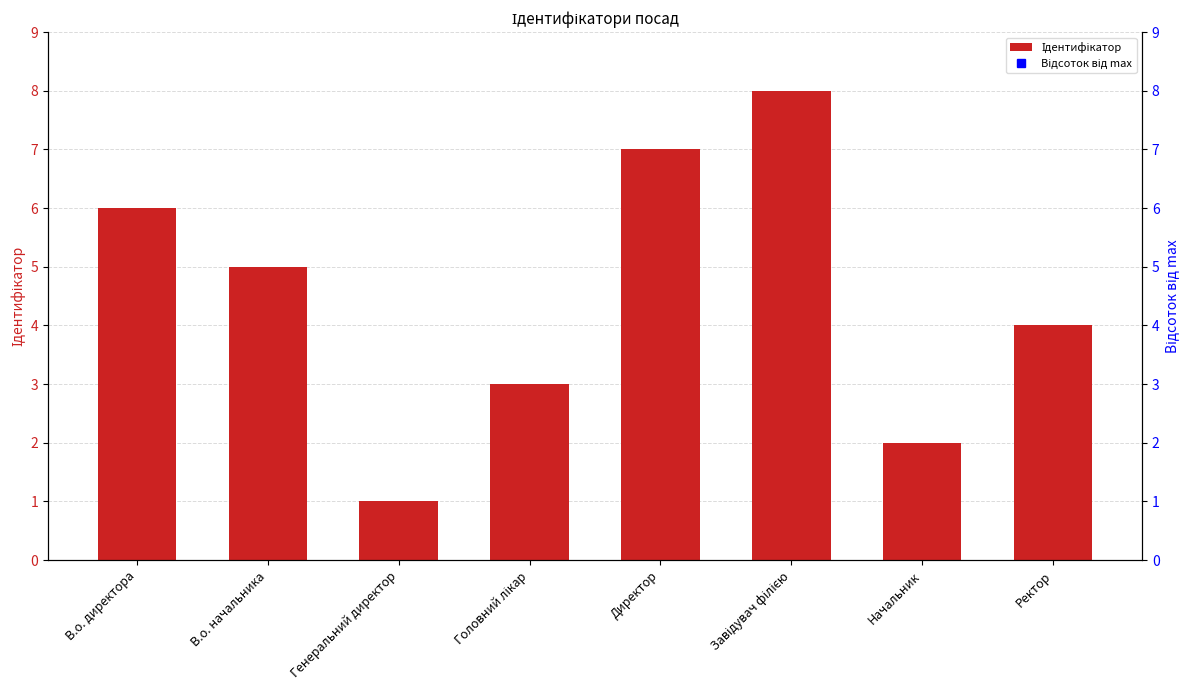

True or false: Ідентифікатор has a value of 4.2 at Головний лікар.

False